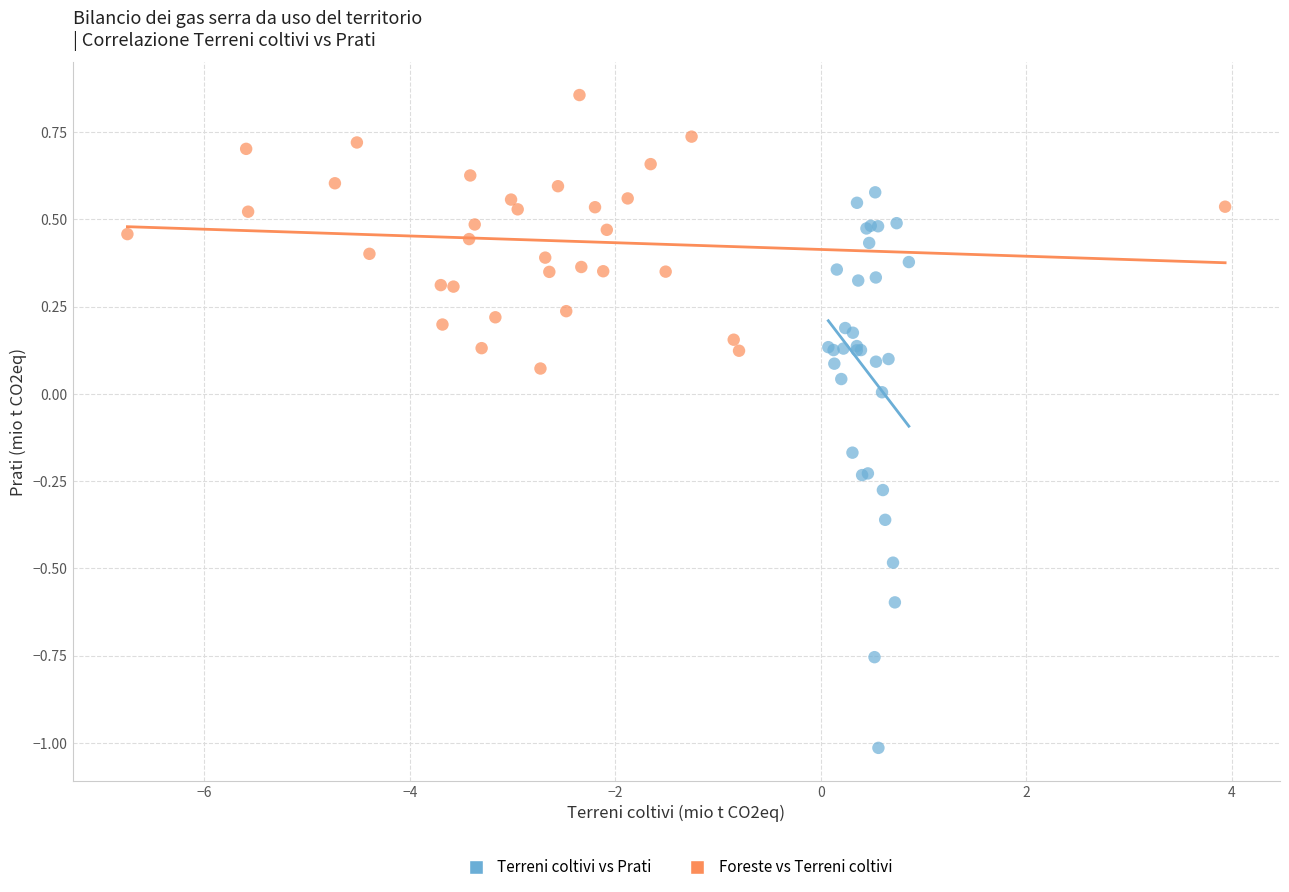

Which series contains the lowest Y value?

Terreni coltivi vs Prati